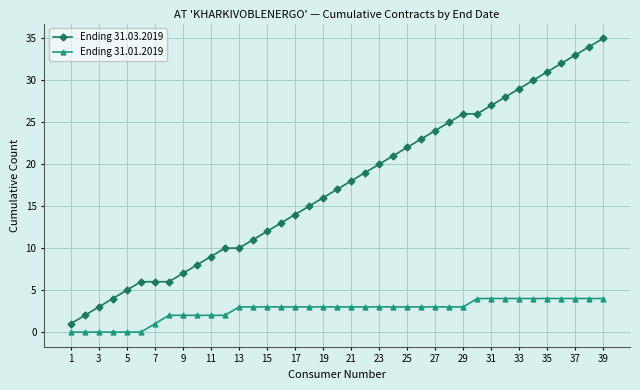

Which series has the largest total across all categories?

Ending 31.03.2019